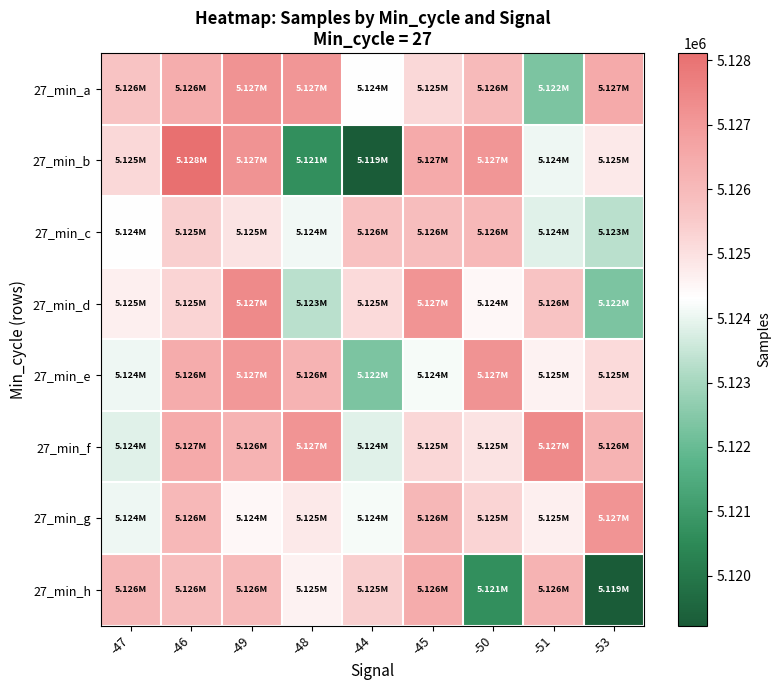

Rank the series at -51 from highest to lowest value.

27_min_f, 27_min_h, 27_min_d, 27_min_g, 27_min_e, 27_min_b, 27_min_c, 27_min_a